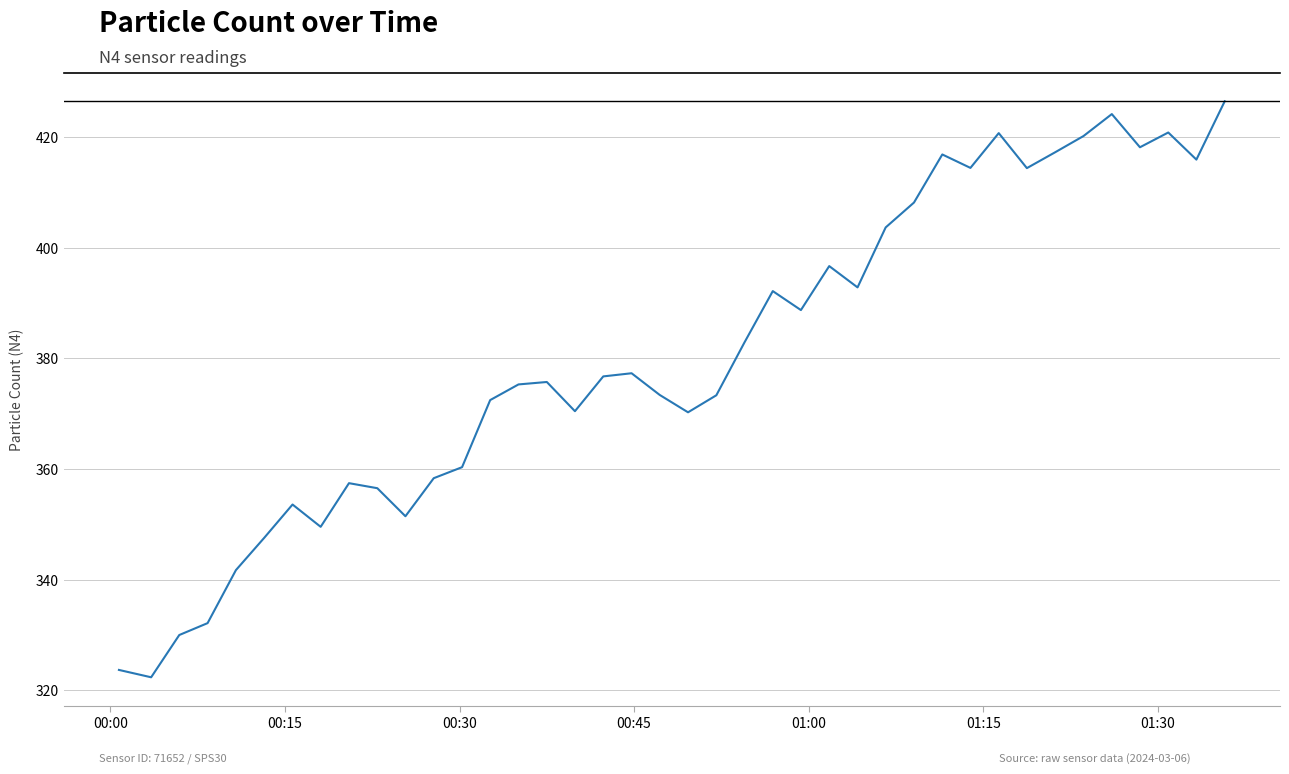

Does the chart display data point markers on the line(s)?

No